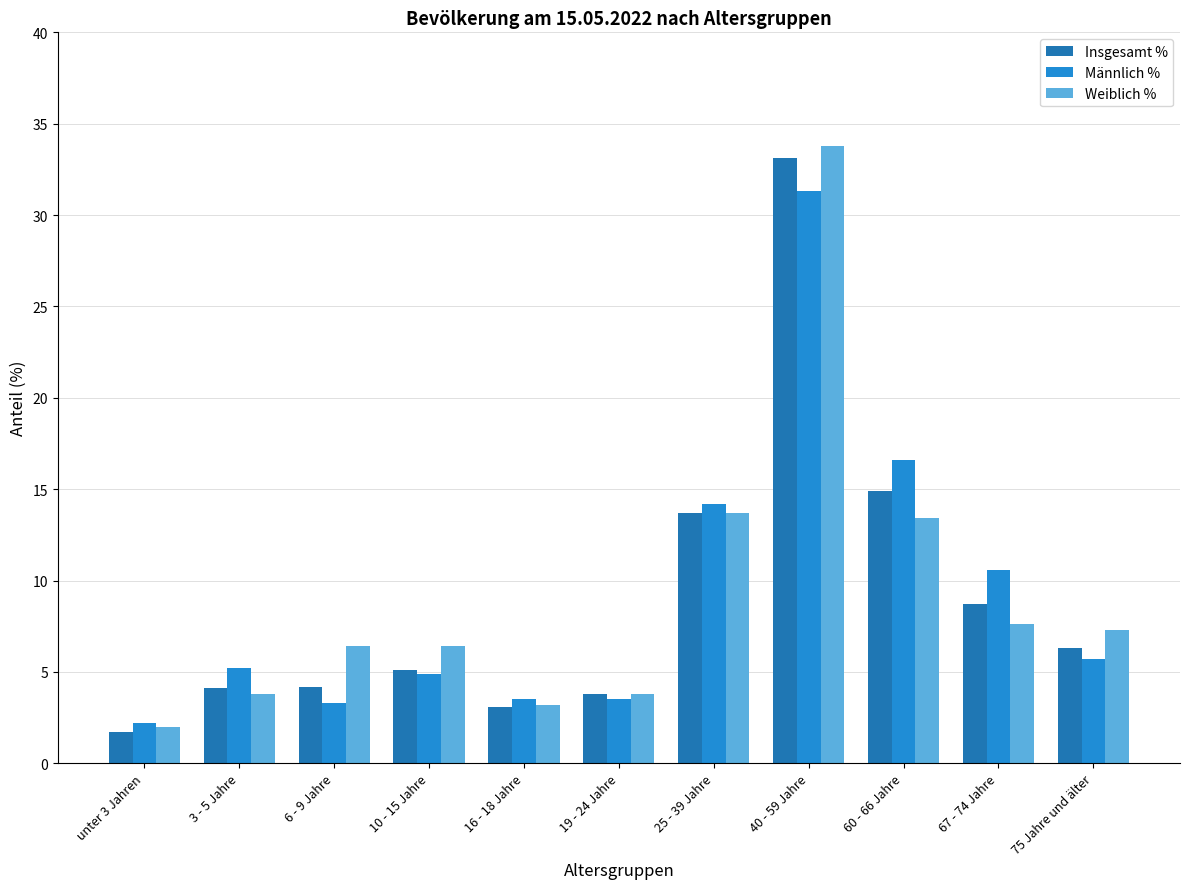

What value does the Weiblich % series have at 40 - 59 Jahre?

33.8